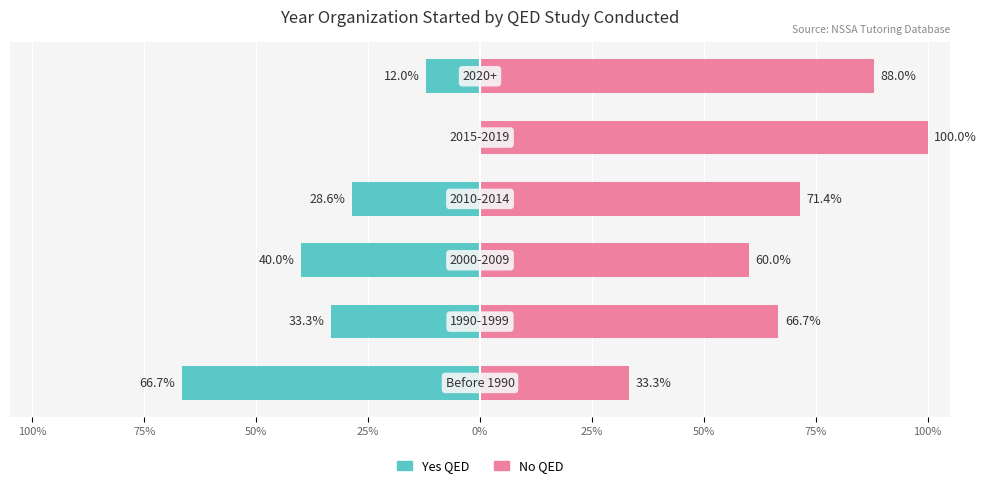

Reading left to right, transcribe all the data shown in this chart.

Yes QED: 100%=-66.7	75%=-33.3	50%=-40.0	25%=-28.6	0%=0.0	25%=-12.0
No QED: 100%=33.3	75%=66.7	50%=60.0	25%=71.4	0%=100.0	25%=88.0